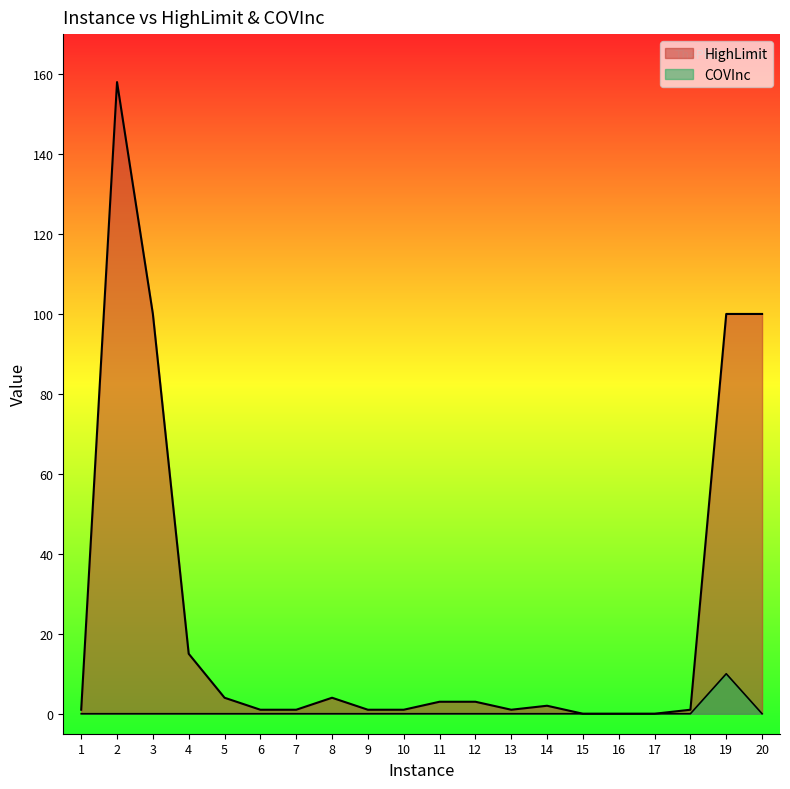

Reading left to right, extract all data points from this chart.

HighLimit: 1	158	100	15	4	1	1	4	1	1	3	3	1	2	0	0	0	1	100	100
COVInc: 0	0	0	0	0	0	0	0	0	0	0	0	0	0	0	0	0	0	10	0